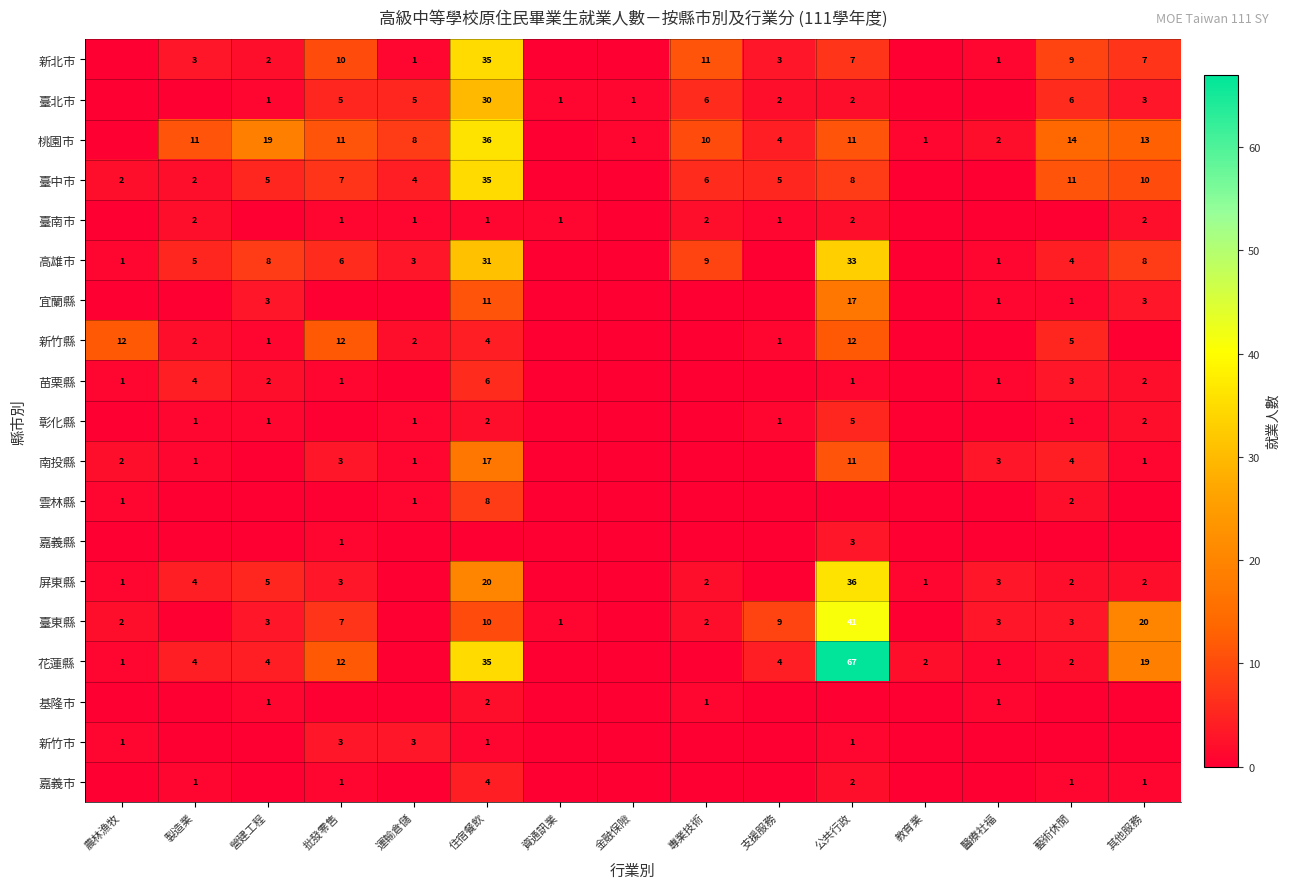

The value of 新北市 at 其他服務 is 7. True or false?

True